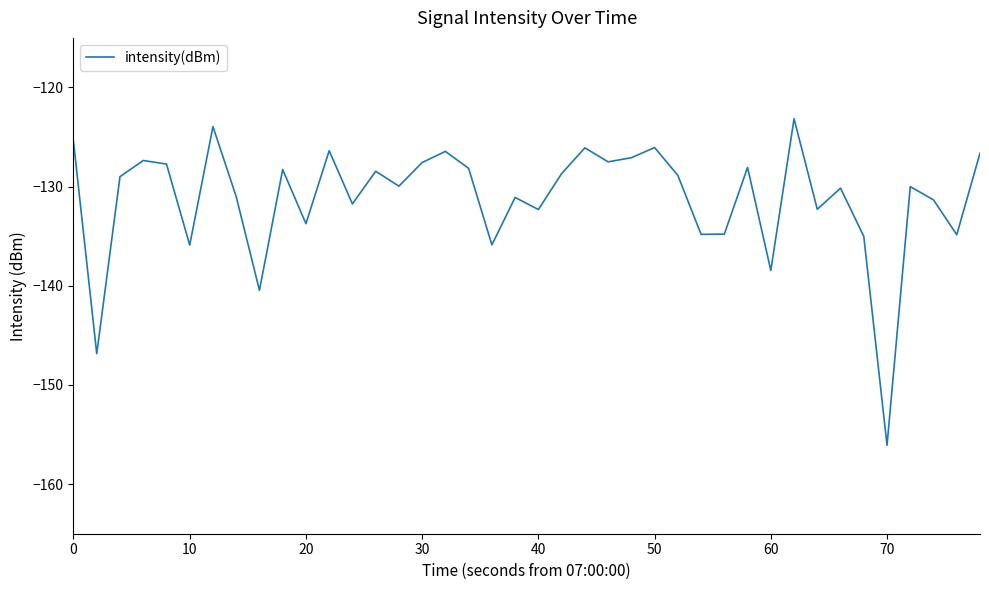

What is the maximum value shown in the chart?

-123.2